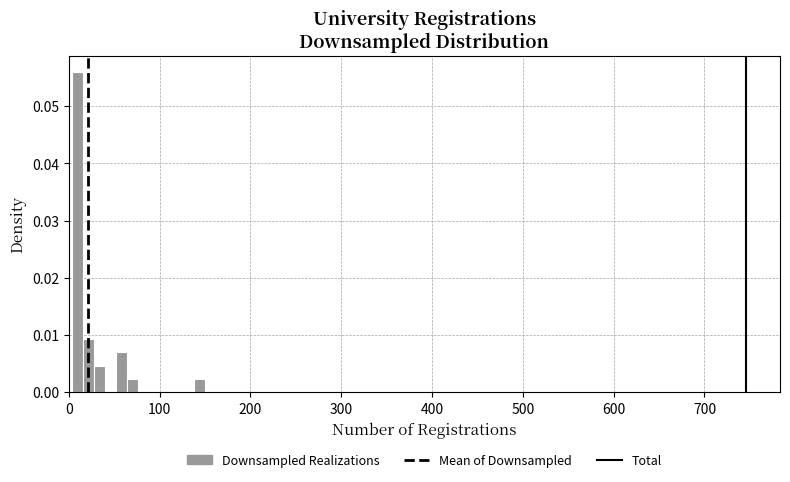

Around what value on the x-axis is the tallest bar? Give the approximate position of its centre, as read against the axis.

10